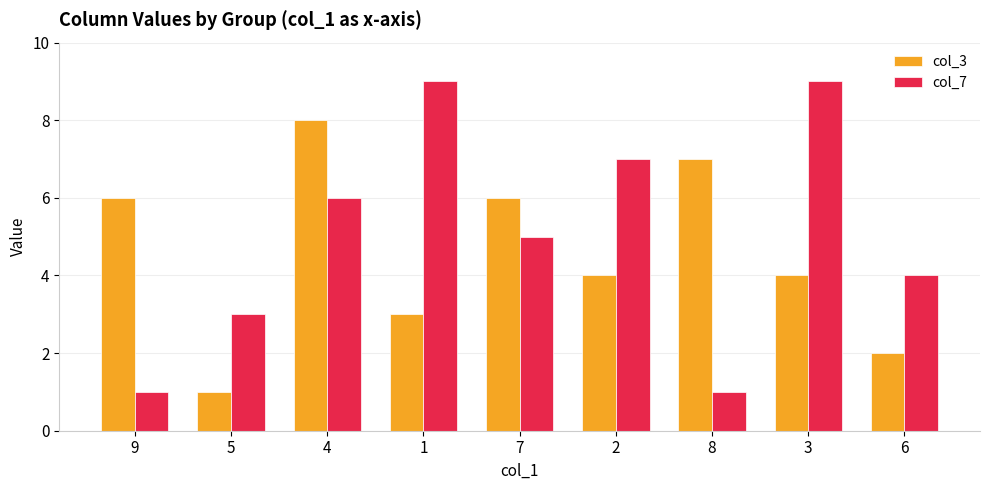

What is the difference between the maximum and minimum values in the col_7 series?

8